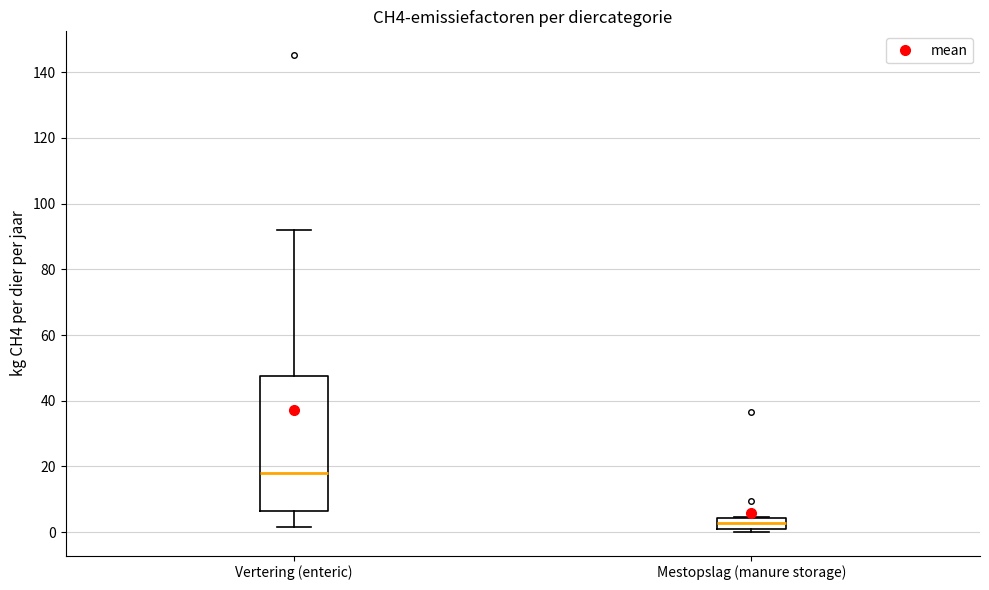

Comparing the boxes themselves (not the whiskers), which one is the tallest?

Vertering (enteric)